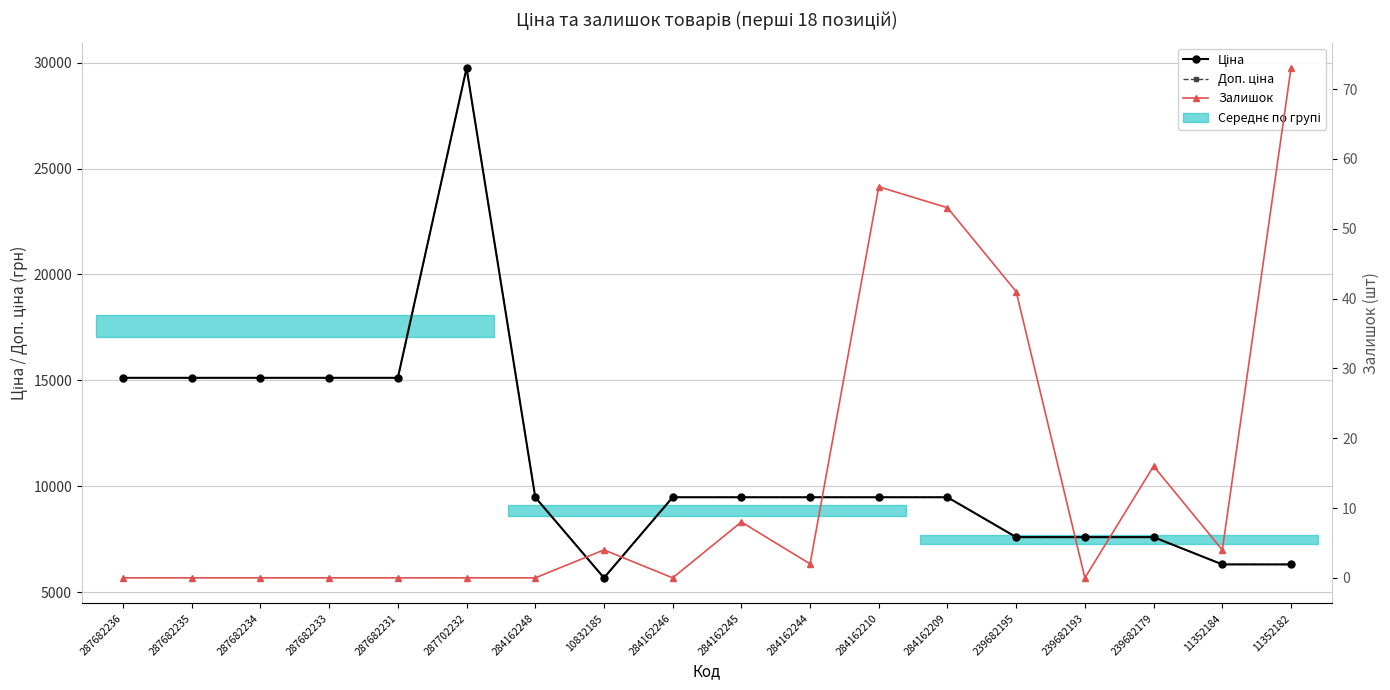

What value does the Доп. ціна series have at 287682235?

15120.0